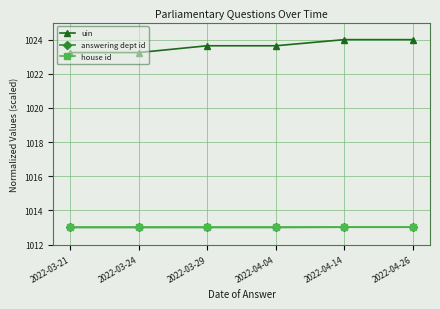

Reading left to right, transcribe all the data shown in this chart.

uin: 1023.2	1023.2	1023.6	1023.6	1024.0	1024.0
answering dept id: 1013.0	1013.0	1013.0	1013.0	1013.0	1013.0
house id: 1013.0	1013.0	1013.0	1013.0	1013.0	1013.0